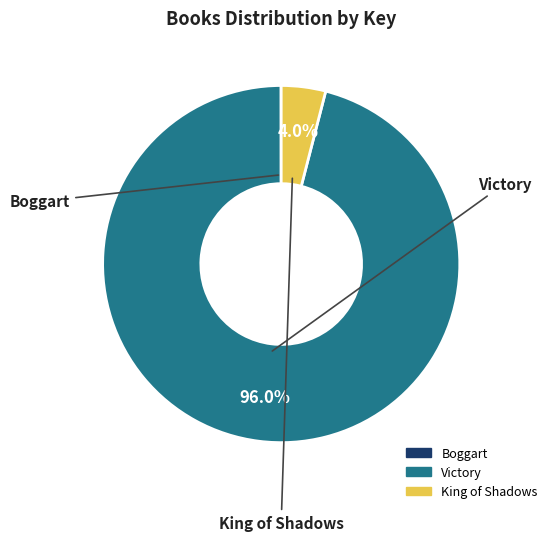

What portion of the pie excludes Victory?

4.0%